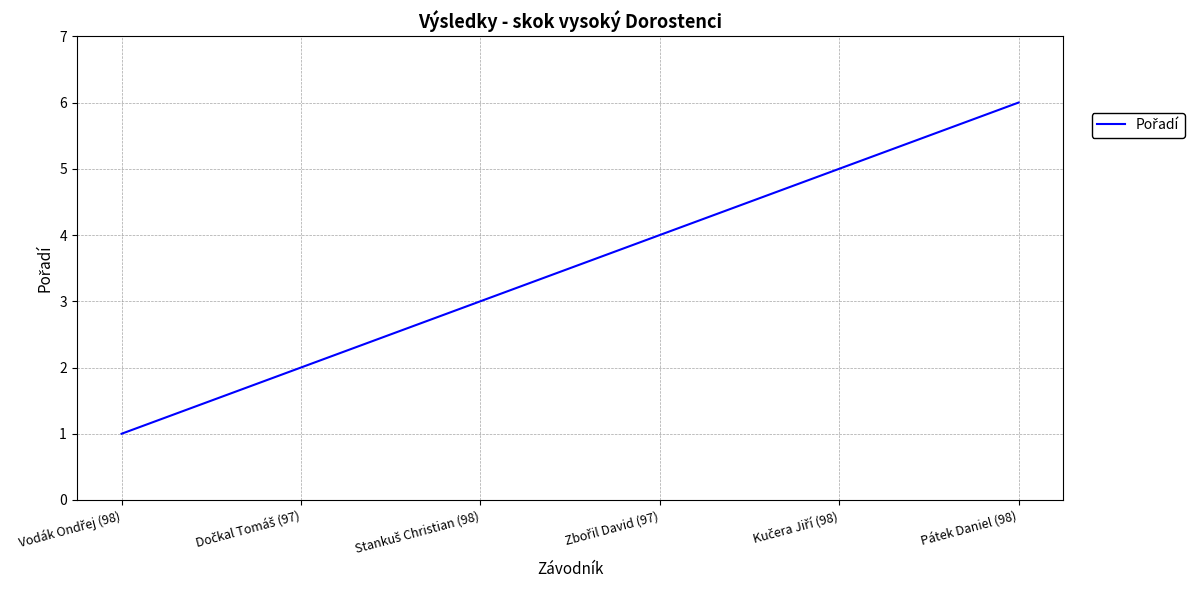

True or false: the data has more than 2 interior local peaks.

False